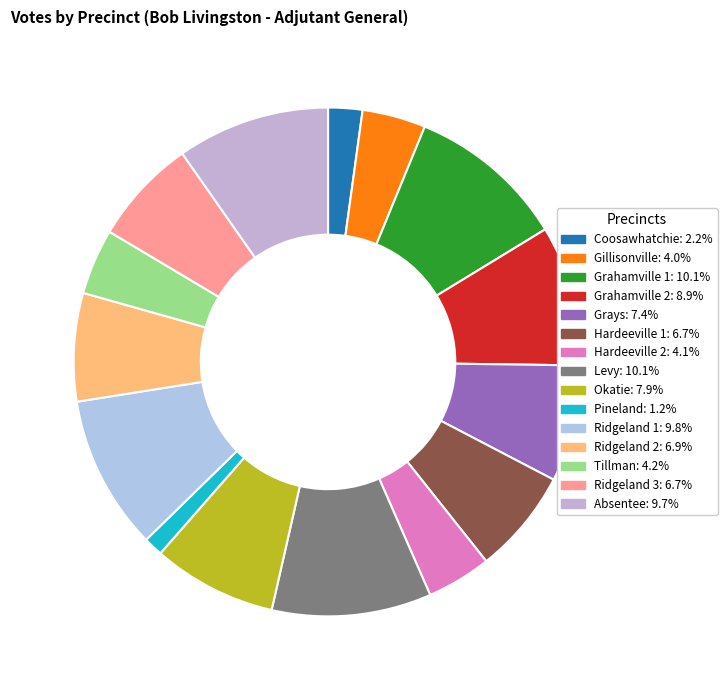

Count the number of slices in the pie.

15